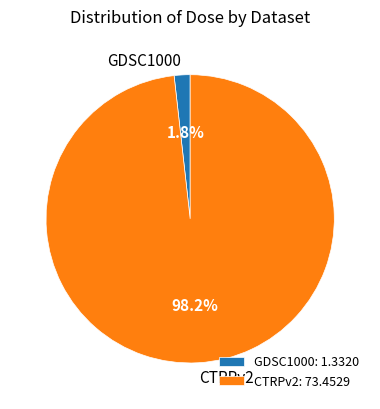

How many segments does this pie chart have?

2